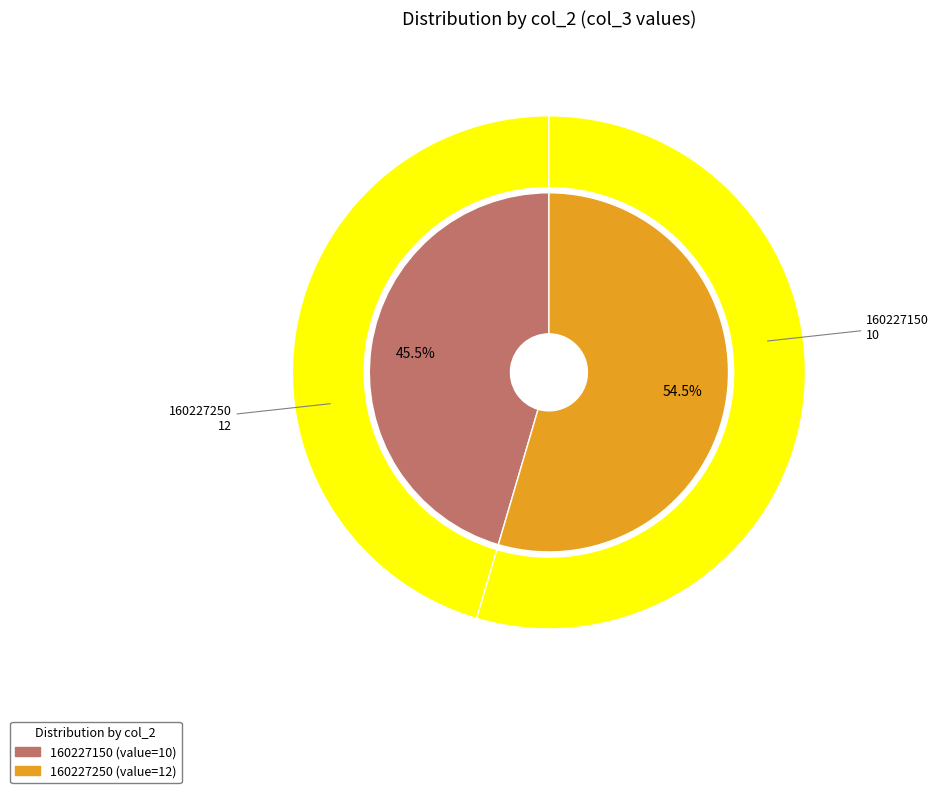

What percentage is the 160227250 slice, to the nearest percent?

55%